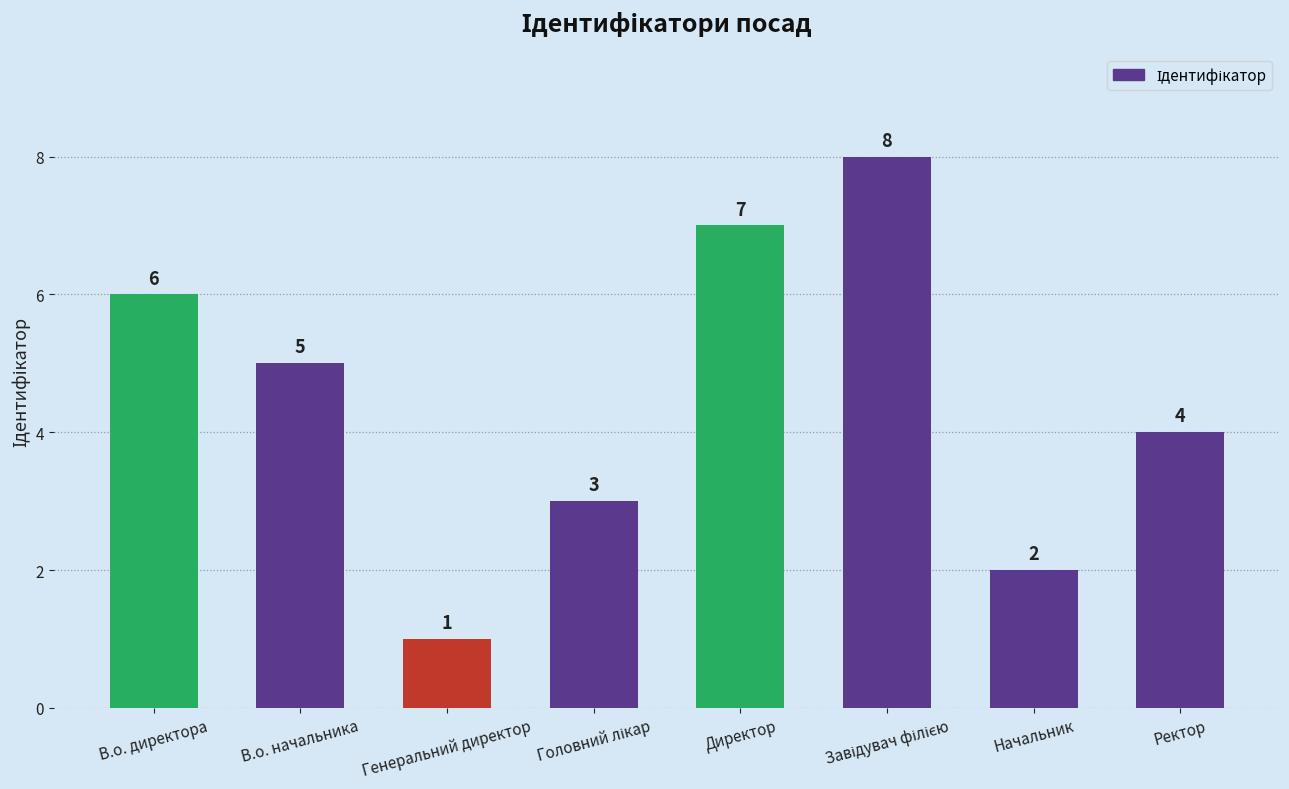

The value at Директор is 7. True or false?

True